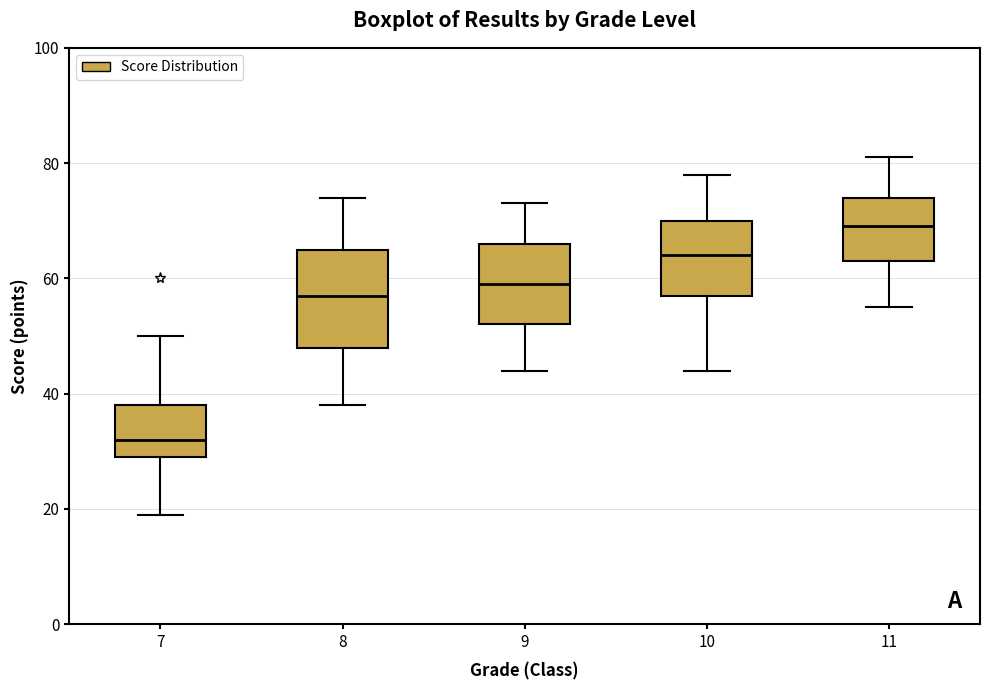

Reading left to right, transcribe this box plot: for each box, give where its median line is, the range the box spans, and where its two whiskers end, as read against the y-axis. The values are not printed on the chart, so give them approximately, as read against the axis.

7: median 32, box 30 to 38, whiskers 20 to 50
8: median 58, box 48 to 66, whiskers 38 to 74
9: median 60, box 52 to 66, whiskers 44 to 74
10: median 64, box 58 to 70, whiskers 44 to 78
11: median 70, box 64 to 74, whiskers 56 to 82